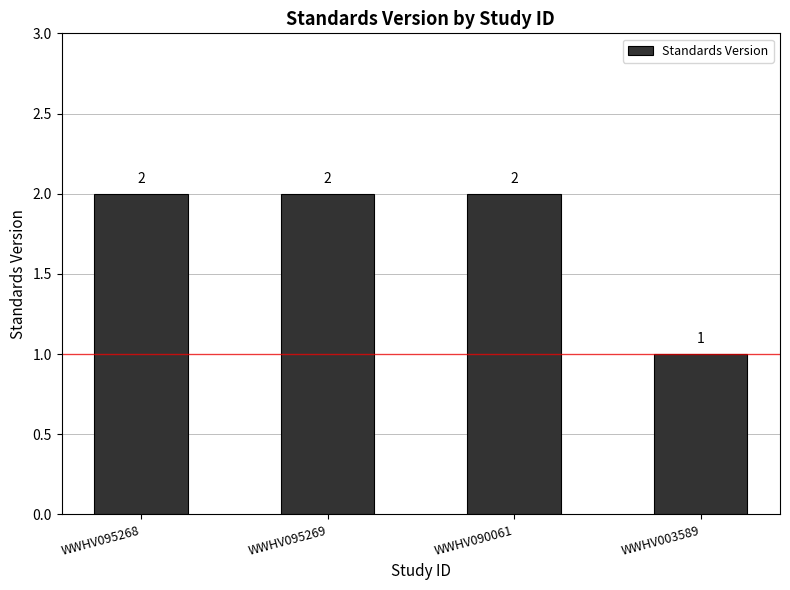

How many values are below 2?

1